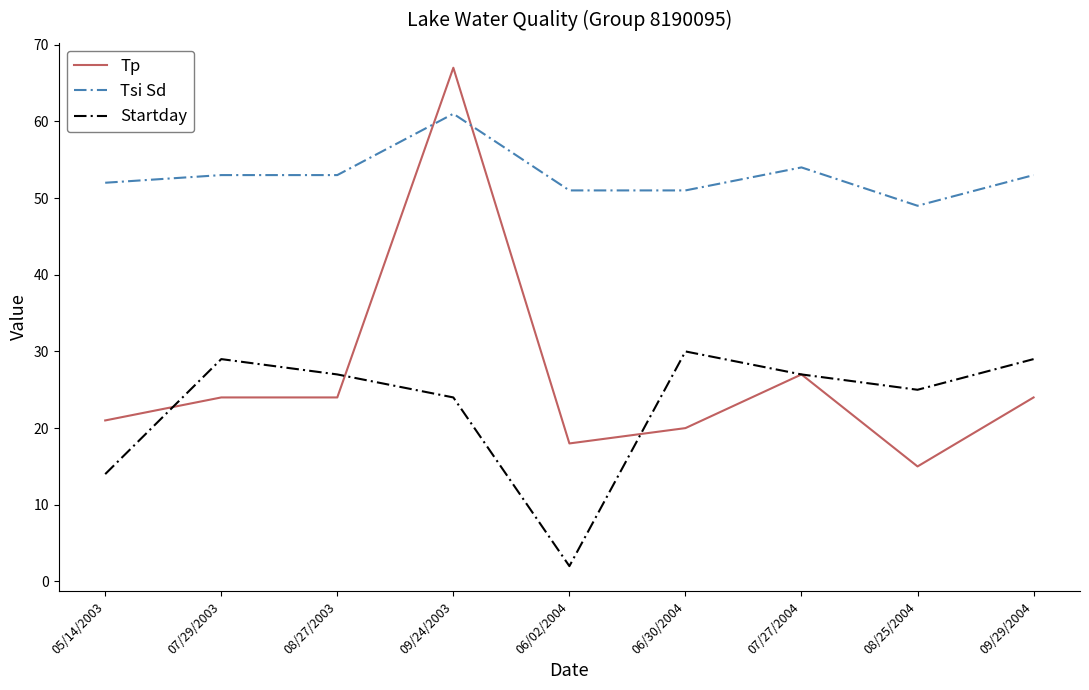

What is the sum of the Tp values at 07/29/2003 and 09/29/2004?

48